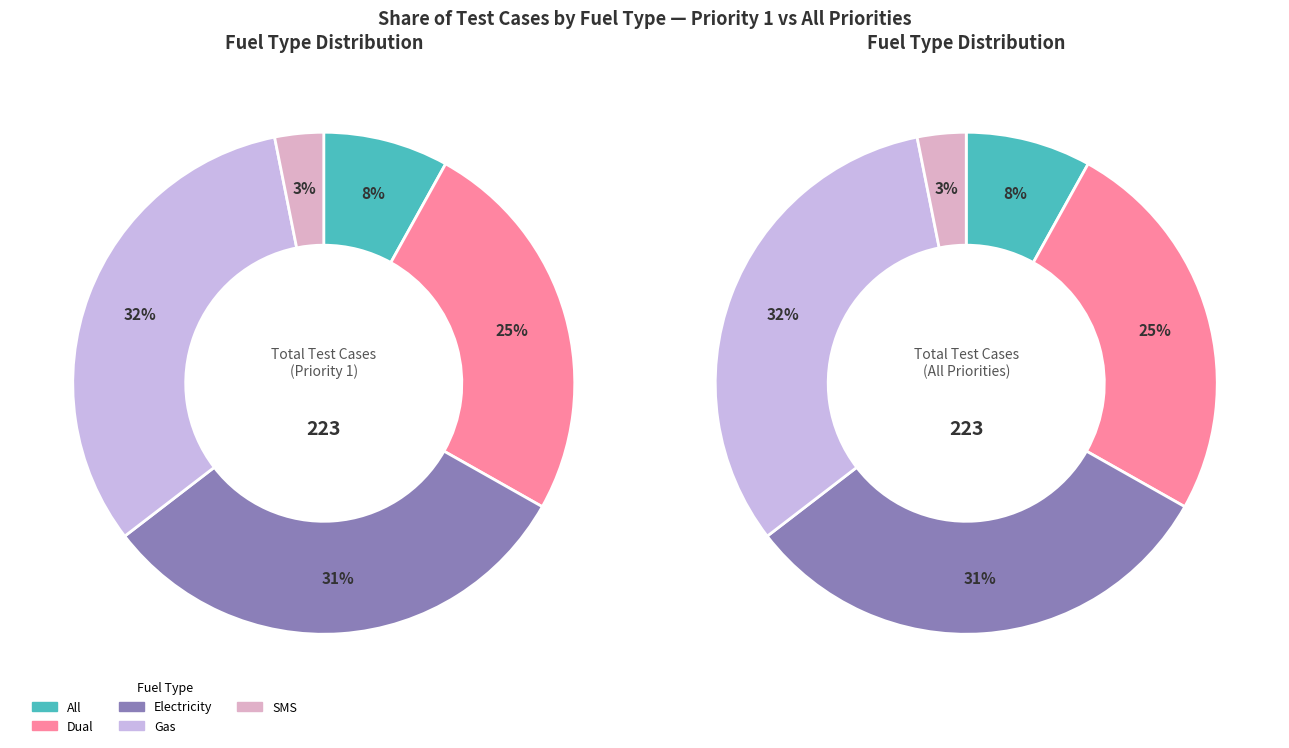

Do All and SMS together represent more than half of the pie?

No